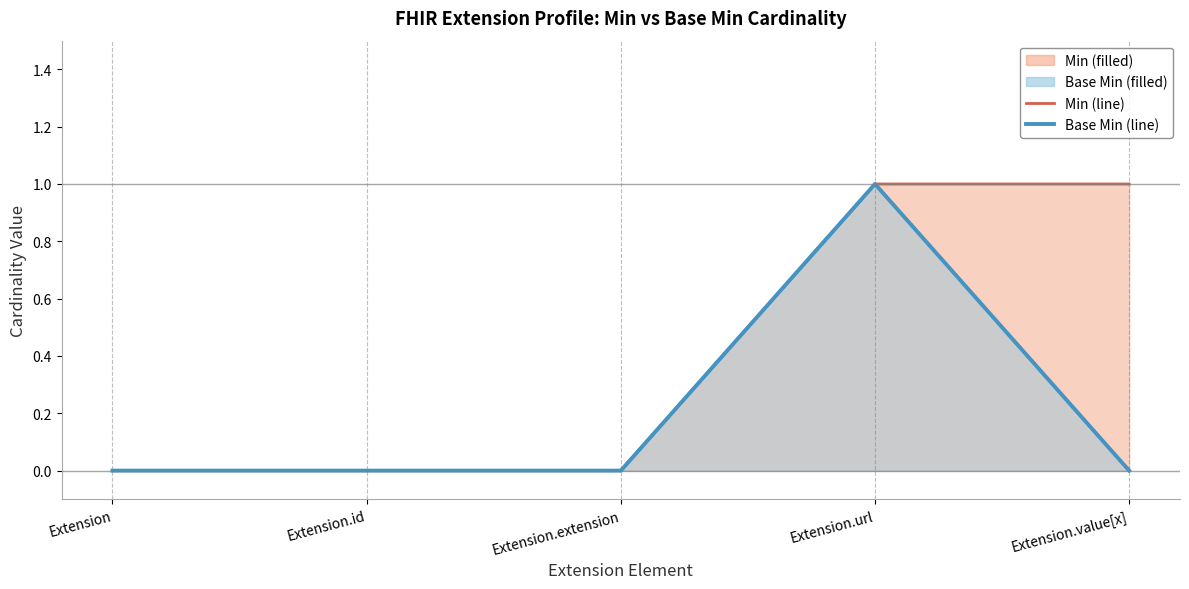

Which category has the lowest value in the Min (line) series?

Extension